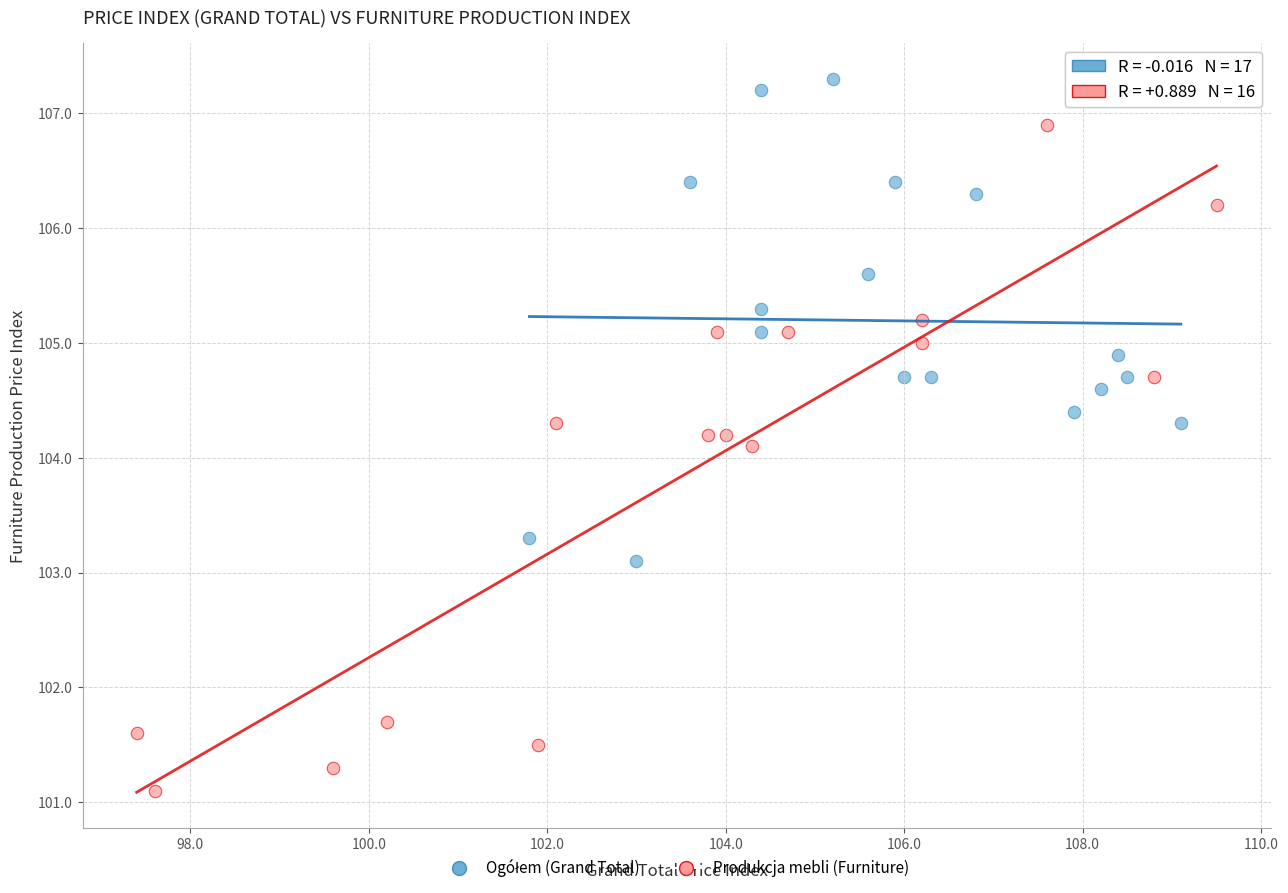

Which series reaches the minimum Y coordinate?

Produkcja mebli (Furniture)